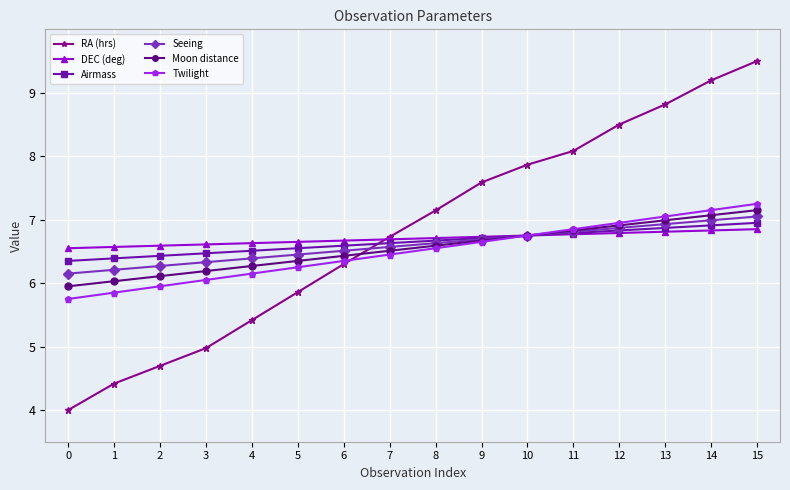

The value of Seeing at 11 is 6.8. True or false?

True